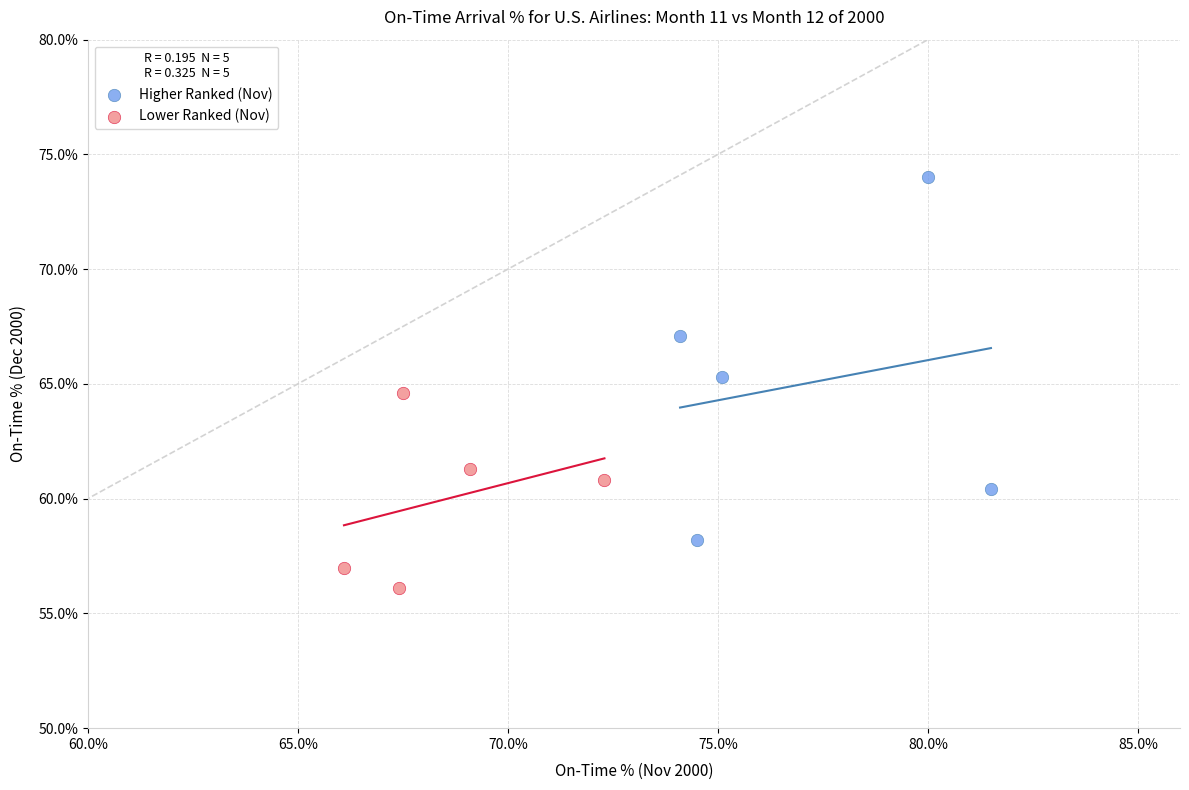

Which series contains the highest Y value?

Higher Ranked (Nov)